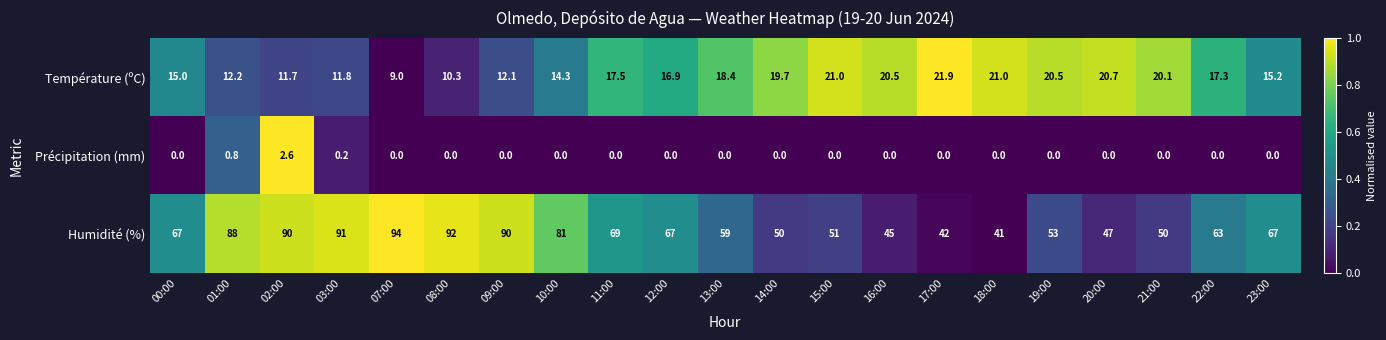

Which category has the highest value in the Humidité (%) series?

07:00